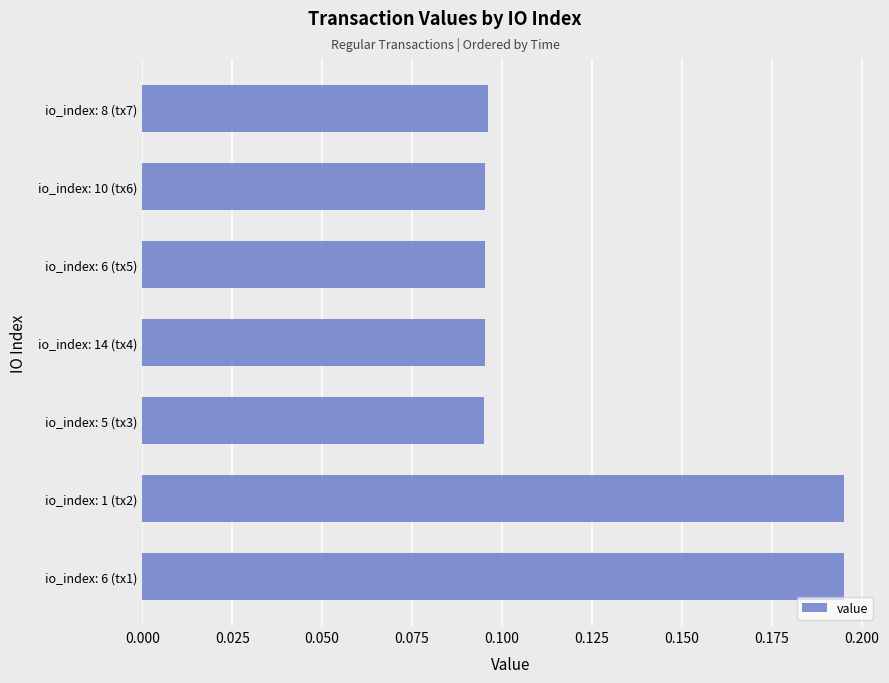

Which has a higher value, io_index: 1 (tx2) or io_index: 14 (tx4)?

io_index: 1 (tx2)